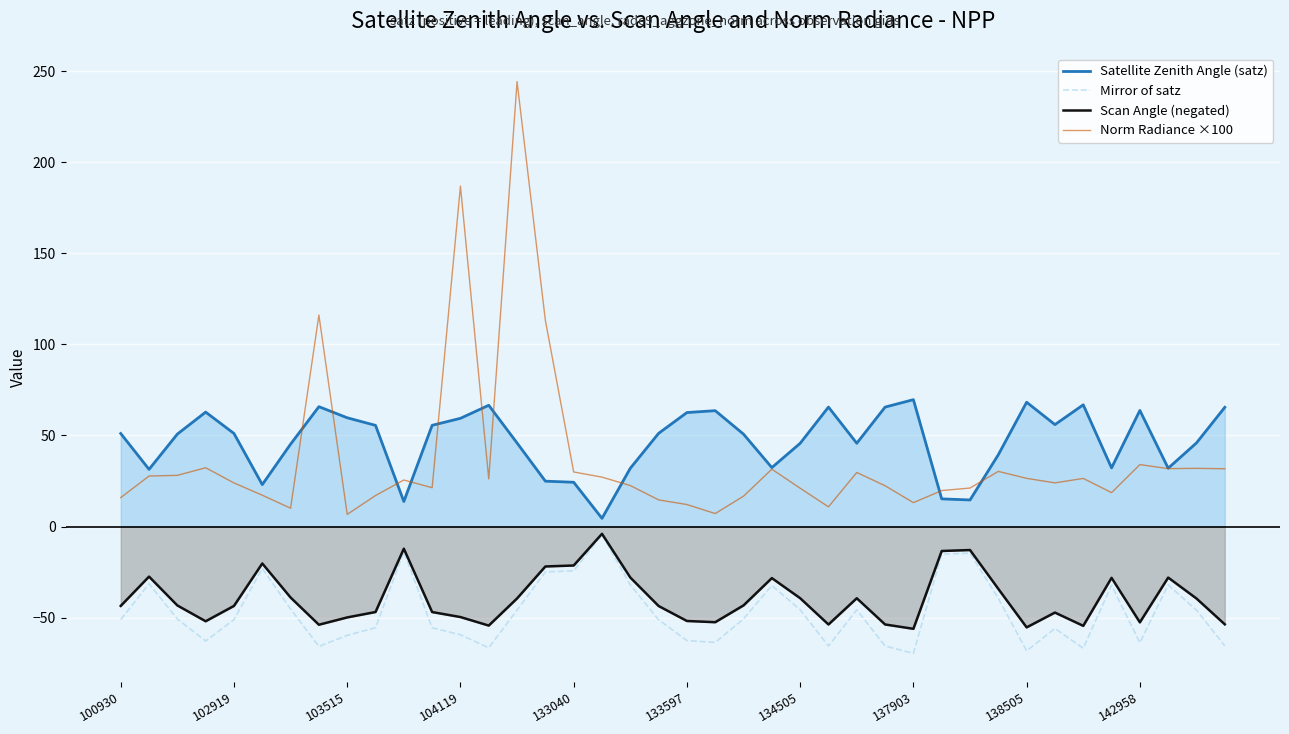

True or false: Mirror of satz has more than 2 interior local peaks.

True